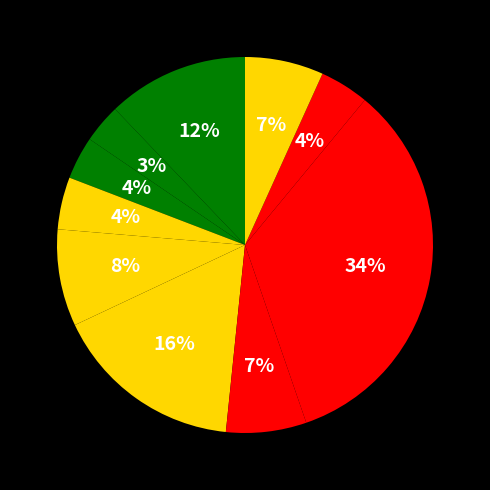

How many slices are in this pie chart?

10